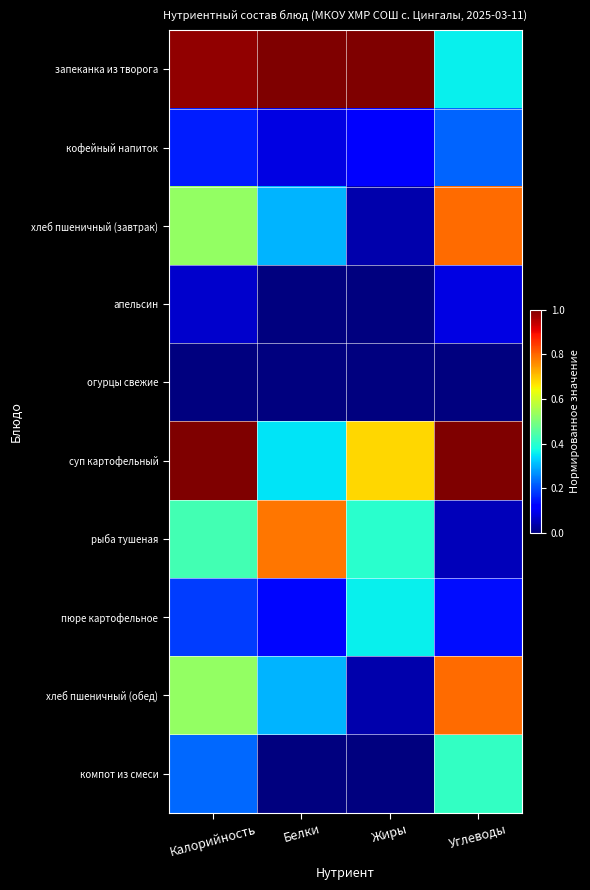

How many data points does each series have?

4